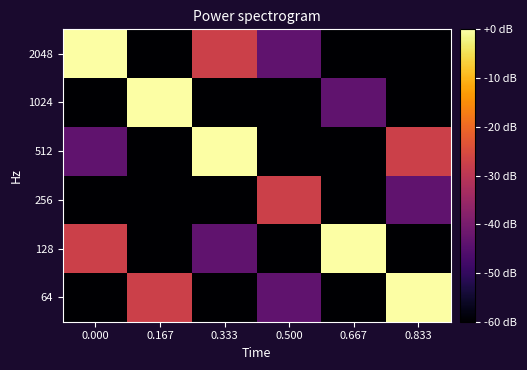

Reading left to right, what are all the values shown in this chart?

64: 0.000=-147.2	0.167=-27.2	0.333=-147.2	0.500=-43.5	0.667=-147.2	0.833=0.0
128: 0.000=-27.2	0.167=-147.2	0.333=-43.5	0.500=-147.2	0.667=0.0	0.833=-147.2
256: 0.000=-147.2	0.167=-147.2	0.333=-147.2	0.500=-27.2	0.667=-147.2	0.833=-43.5
512: 0.000=-43.5	0.167=-147.2	0.333=0.0	0.500=-147.2	0.667=-147.2	0.833=-27.2
1024: 0.000=-147.2	0.167=0.0	0.333=-147.2	0.500=-147.2	0.667=-43.5	0.833=-147.2
2048: 0.000=0.0	0.167=-147.2	0.333=-27.2	0.500=-43.5	0.667=-147.2	0.833=-147.2